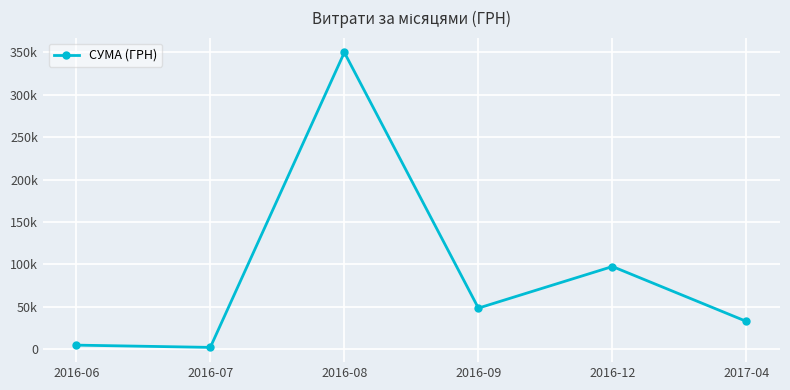

Does the chart have visible grid lines?

Yes